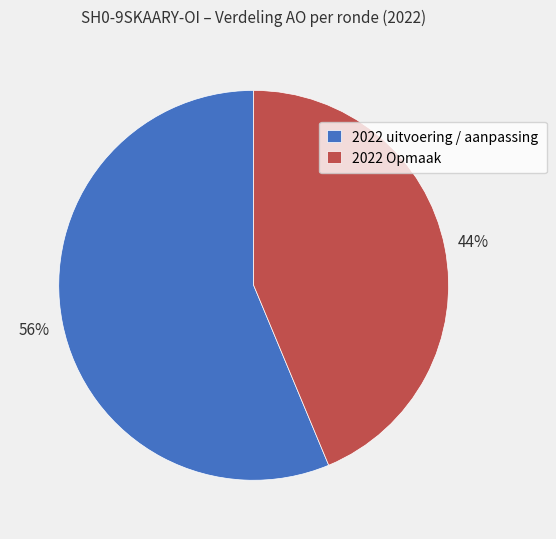

True or false: 2022 Opmaak accounts for 30% of the total.

False